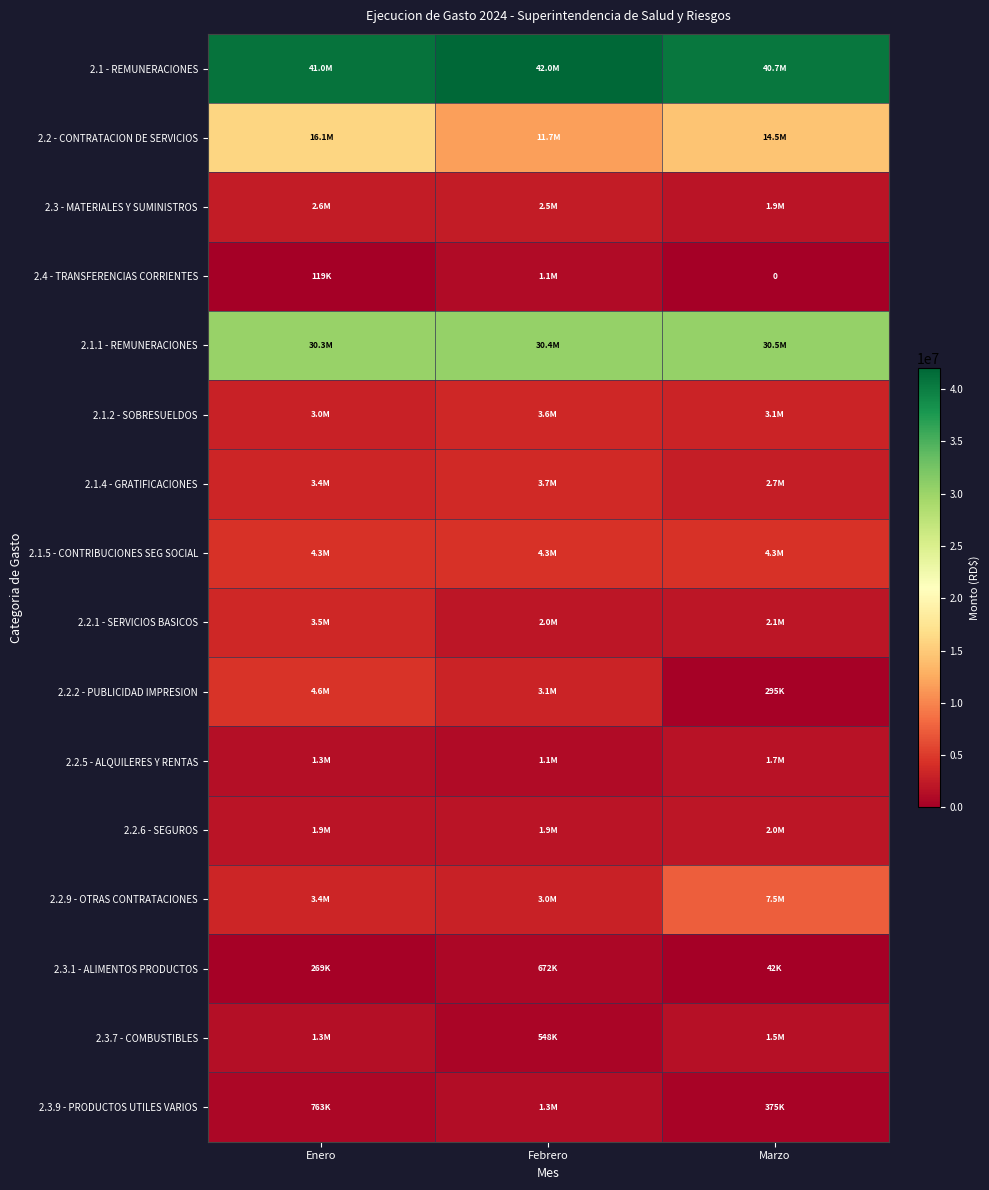

Which has a higher value, Enero or Marzo?

Enero